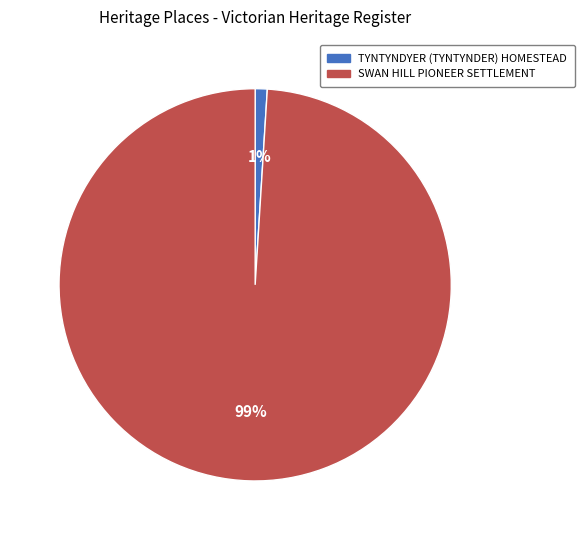

Is it true that SWAN HILL PIONEER SETTLEMENT is 89% of the pie?

False